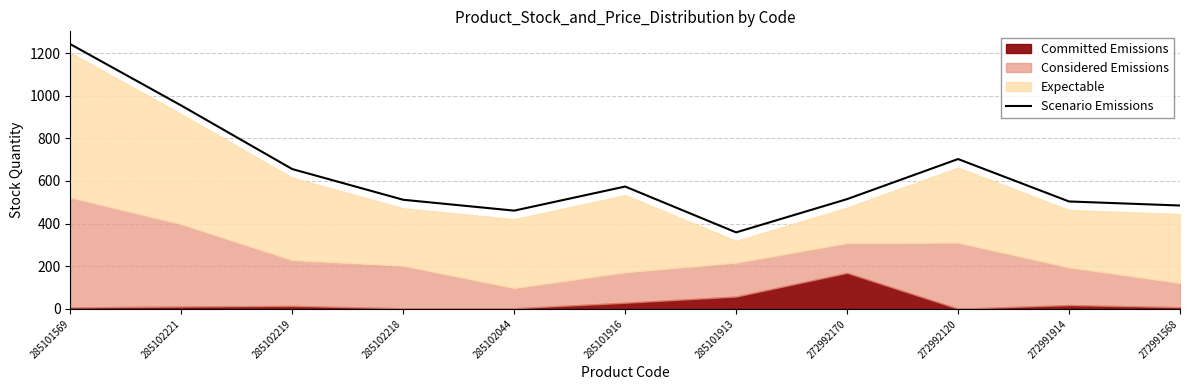

What is the label of the 6th point from the right?

285101916